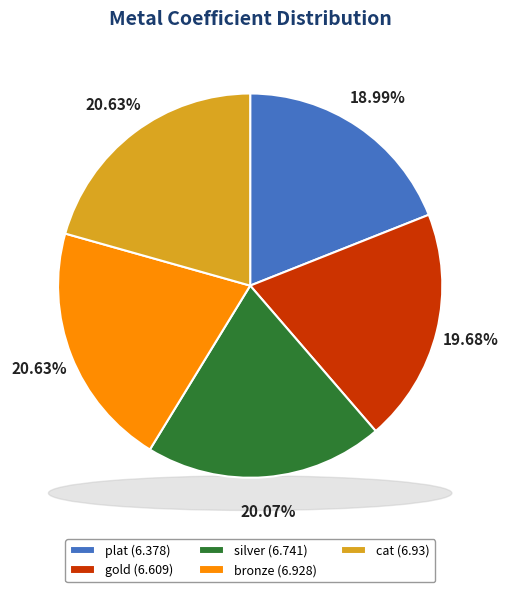

Is there any slice that represents more than half of the pie?

No